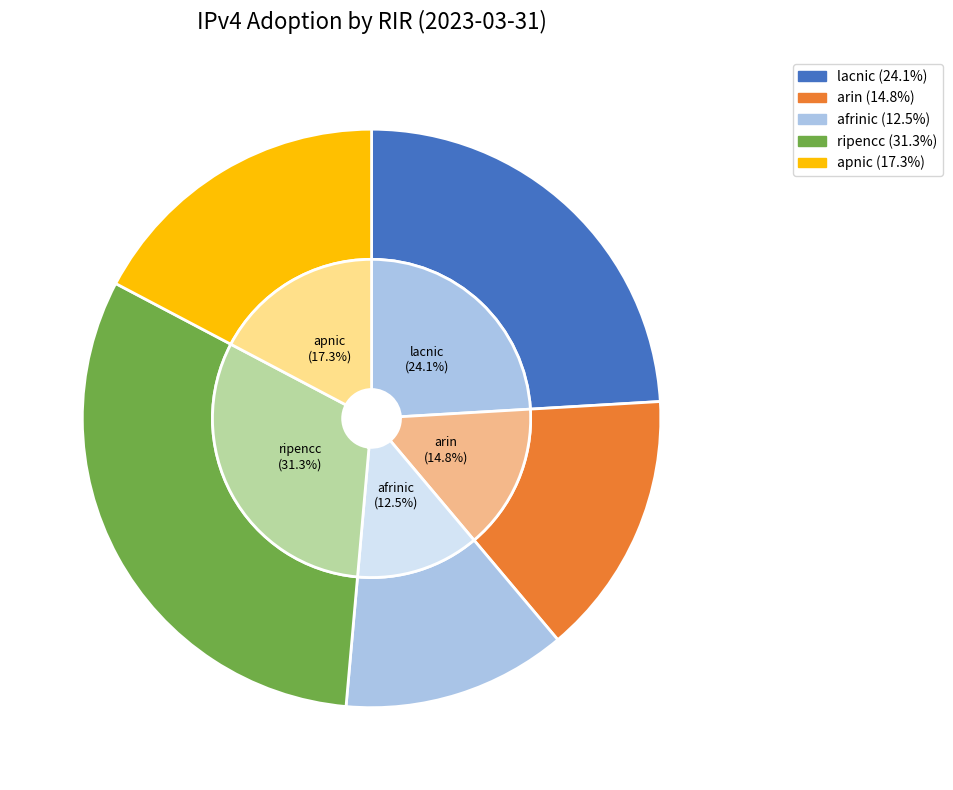

To the nearest percent, what is the combined percentage of arin and lacnic?

39%